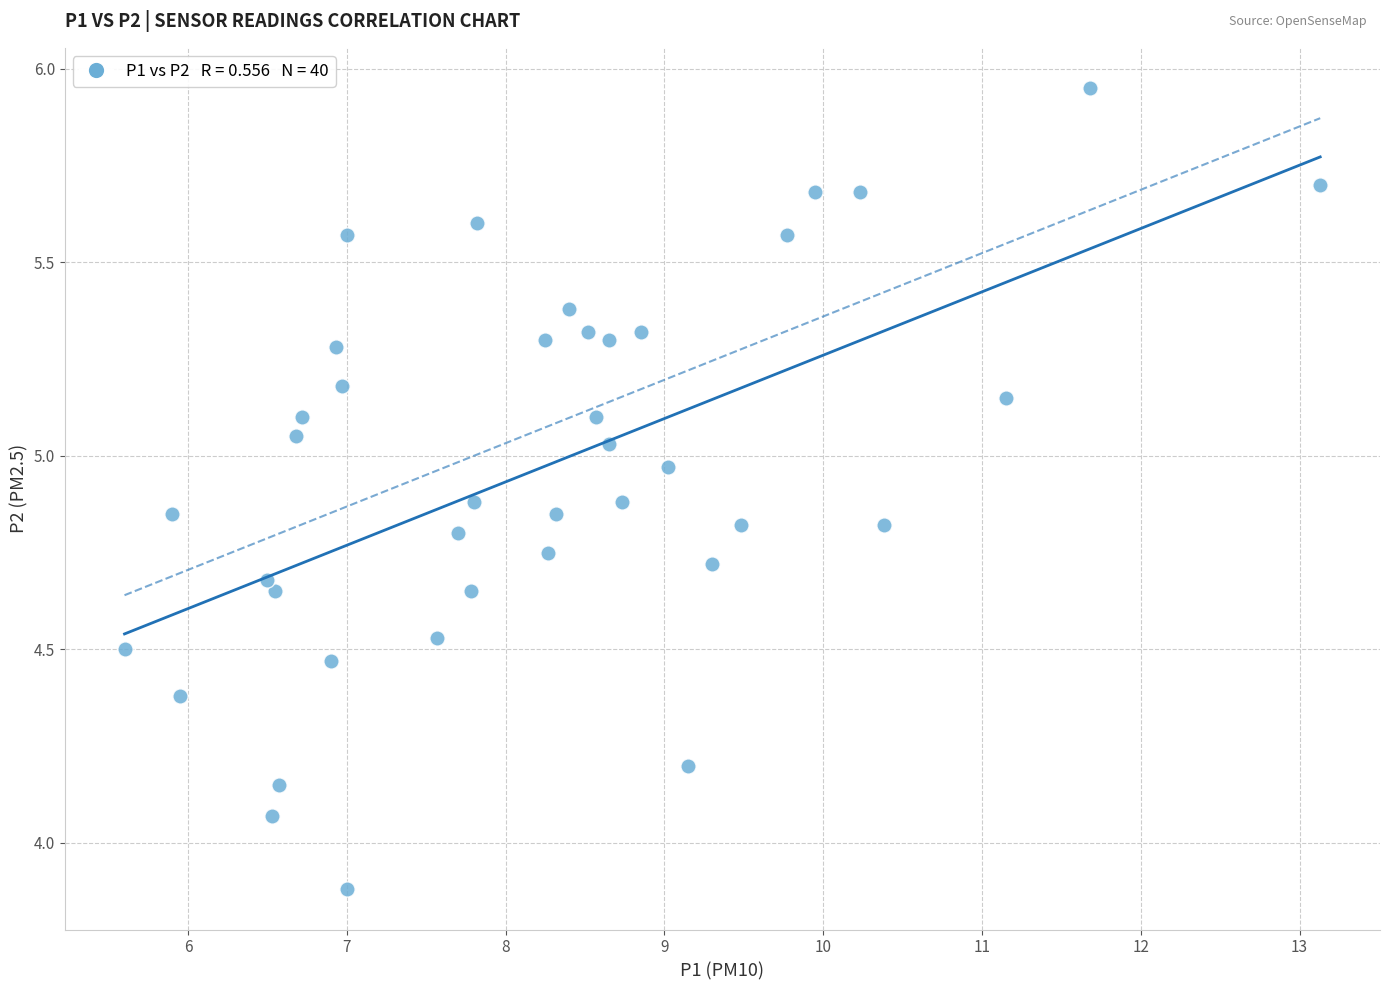

What is the range of X values (max minus min)?

7.5